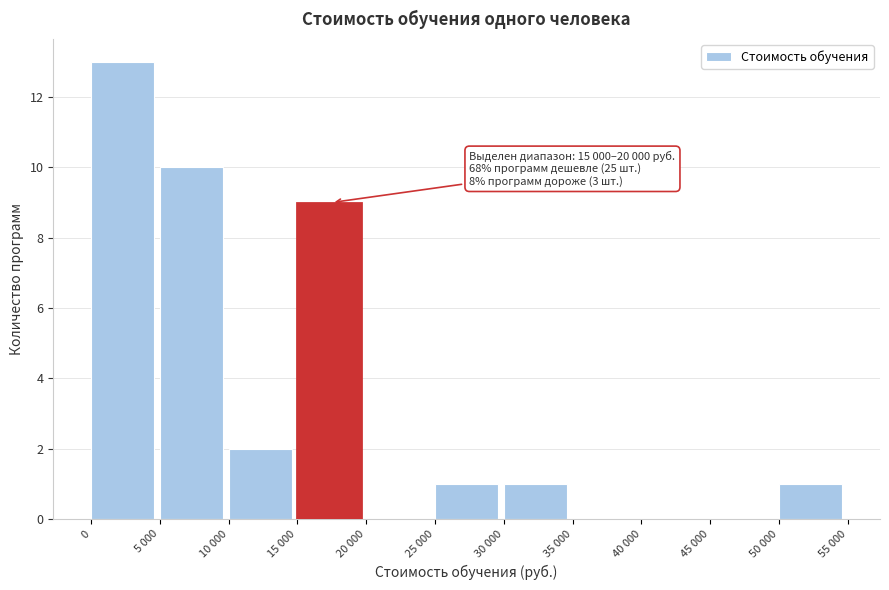

Reading right to left, extract all data points from this chart.

50 000=1	45 000=0	40 000=0	35 000=0	30 000=1	25 000=1	20 000=0	15 000=9	10 000=2	5 000=10	0=13